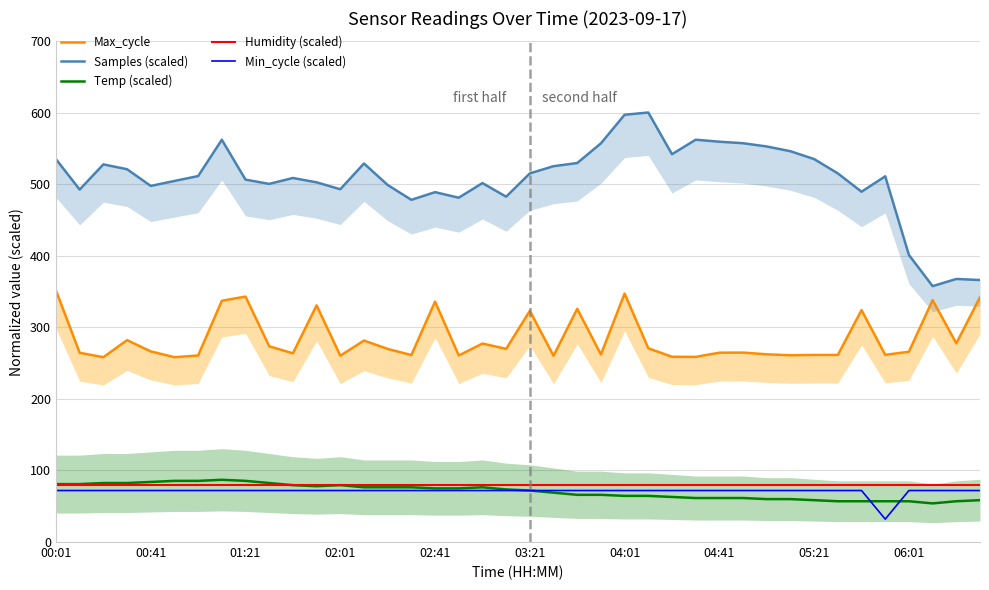

True or false: Max_cycle and Min_cycle (scaled) cross at least once.

False